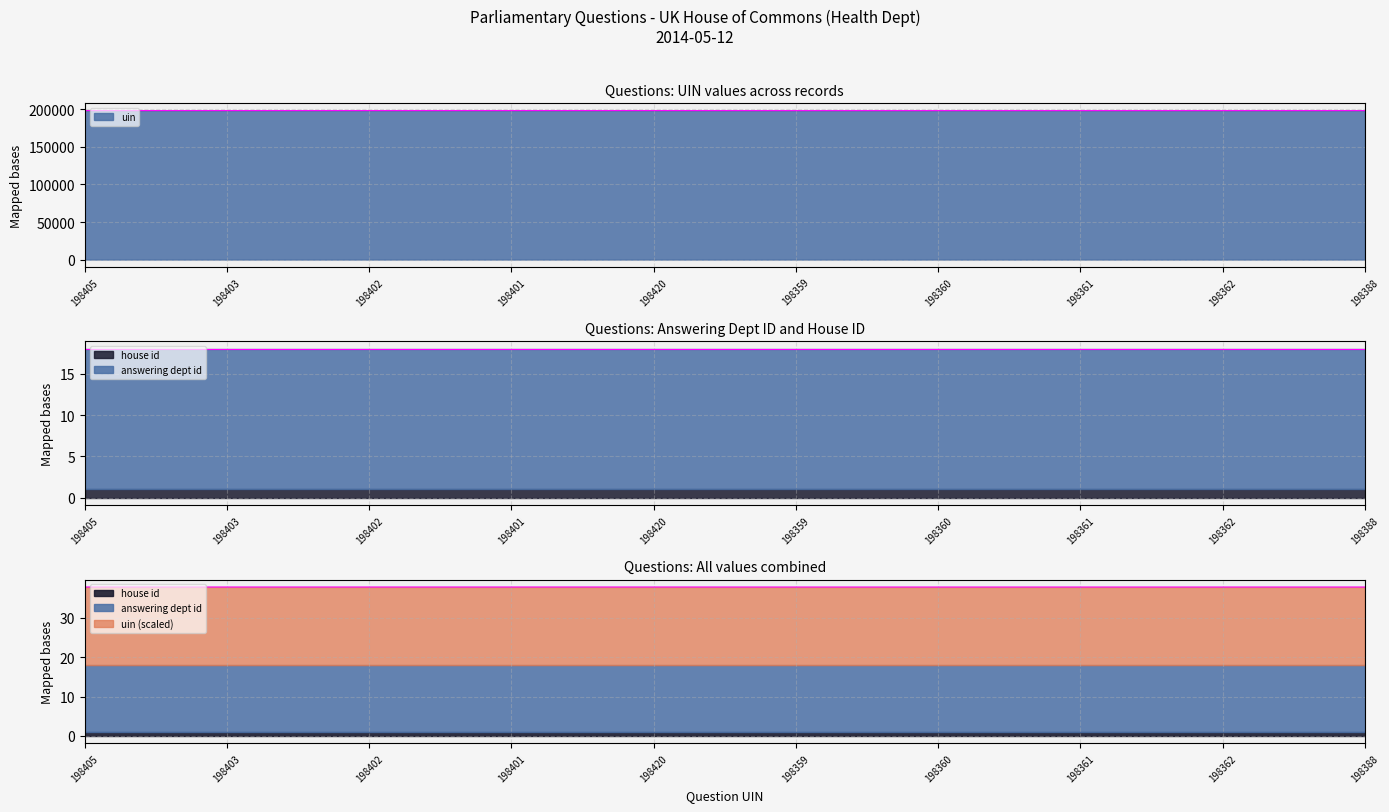

What are all the series names shown in the legend?

uin, answering dept id, house id